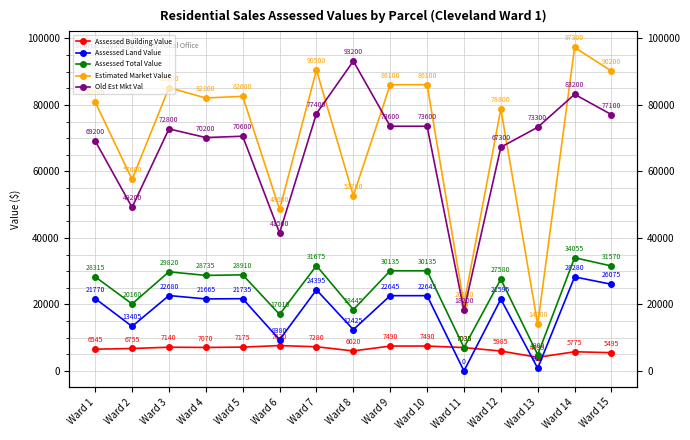

Which series has the widest spread of values?

Estimated Market Value